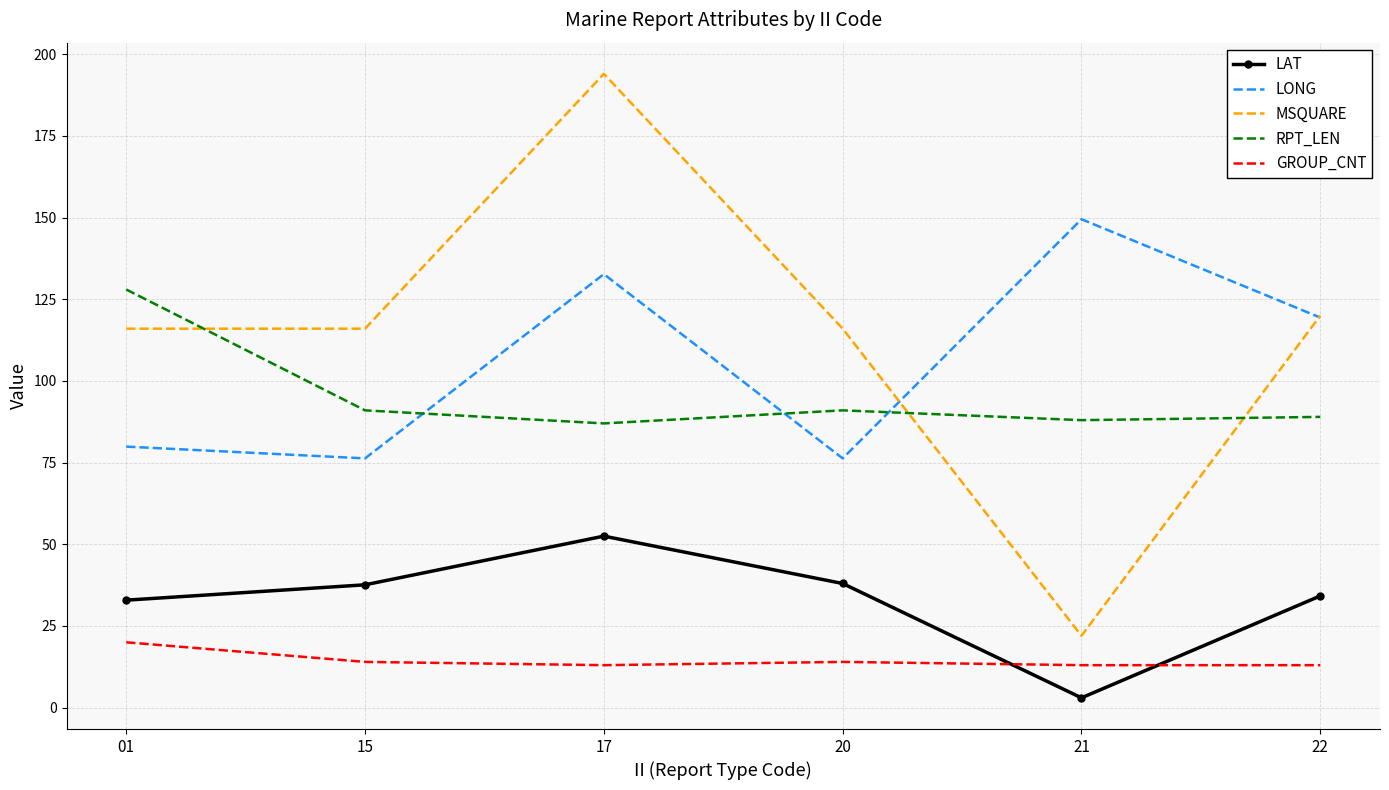

The RPT_LEN series shows 87.0 at 17. True or false?

True